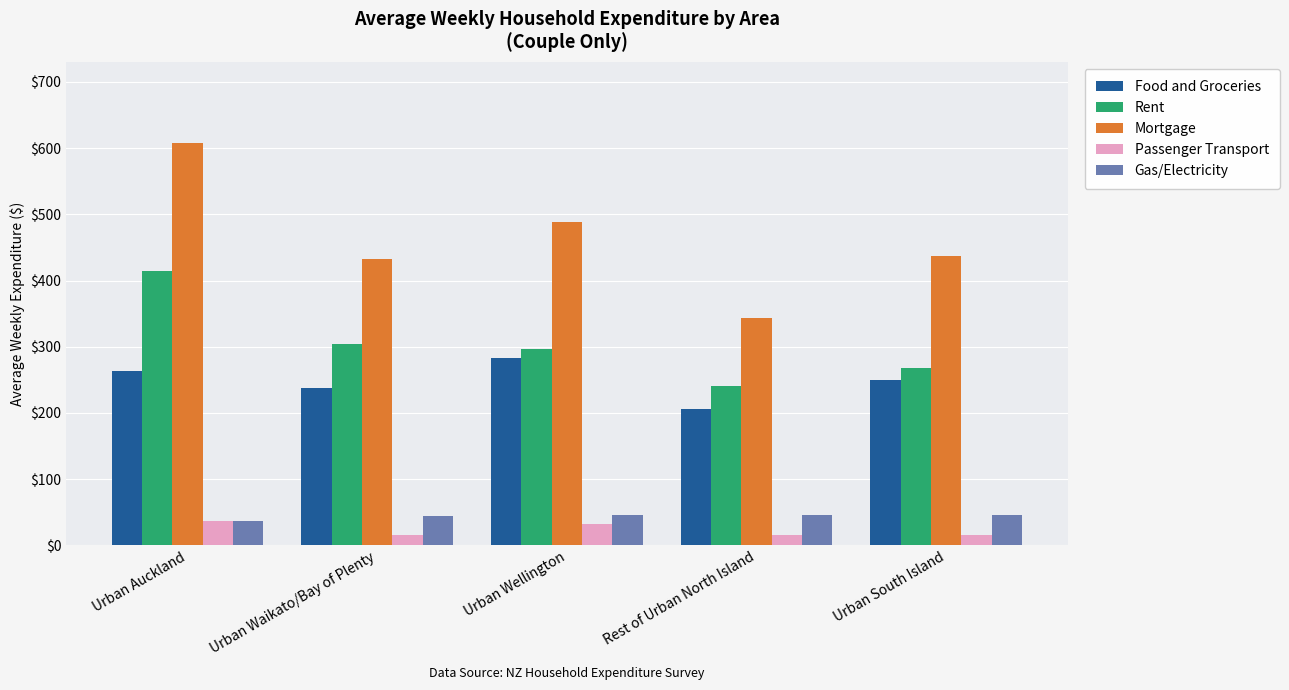

The value of Mortgage at Urban South Island is 436.9. True or false?

True